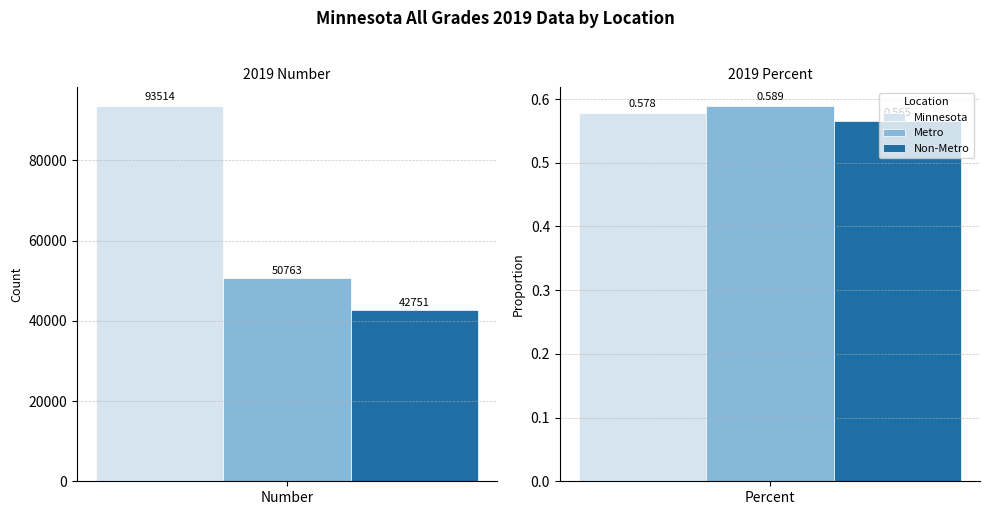

At which category does the chart reach its minimum across all series?

Percent